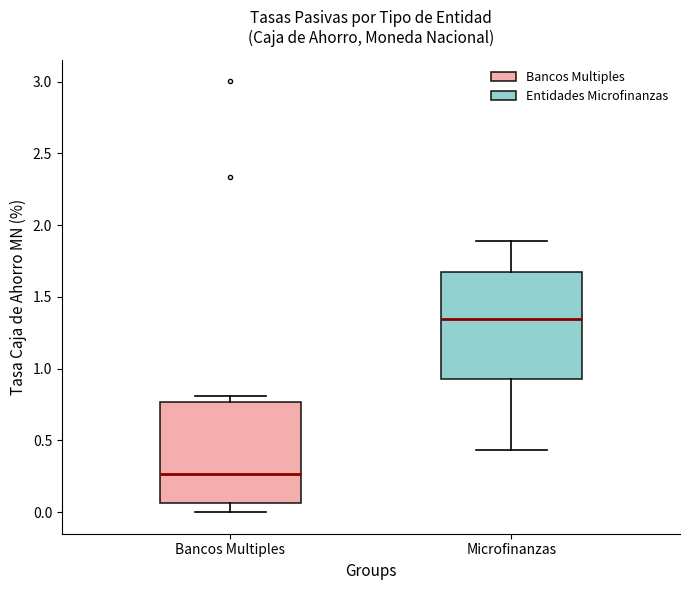

Which box's median line is the highest?

Microfinanzas